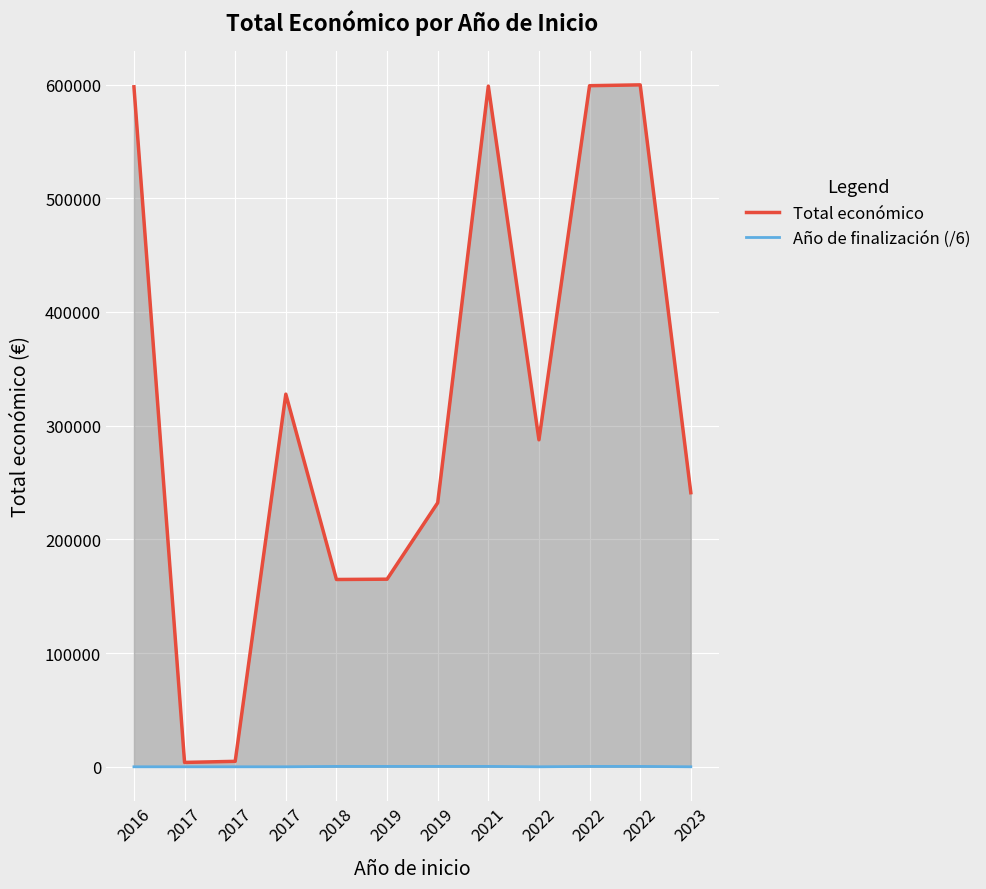

What is the value of the Año de finalización (/6) point at the 5th from the left?

336.8